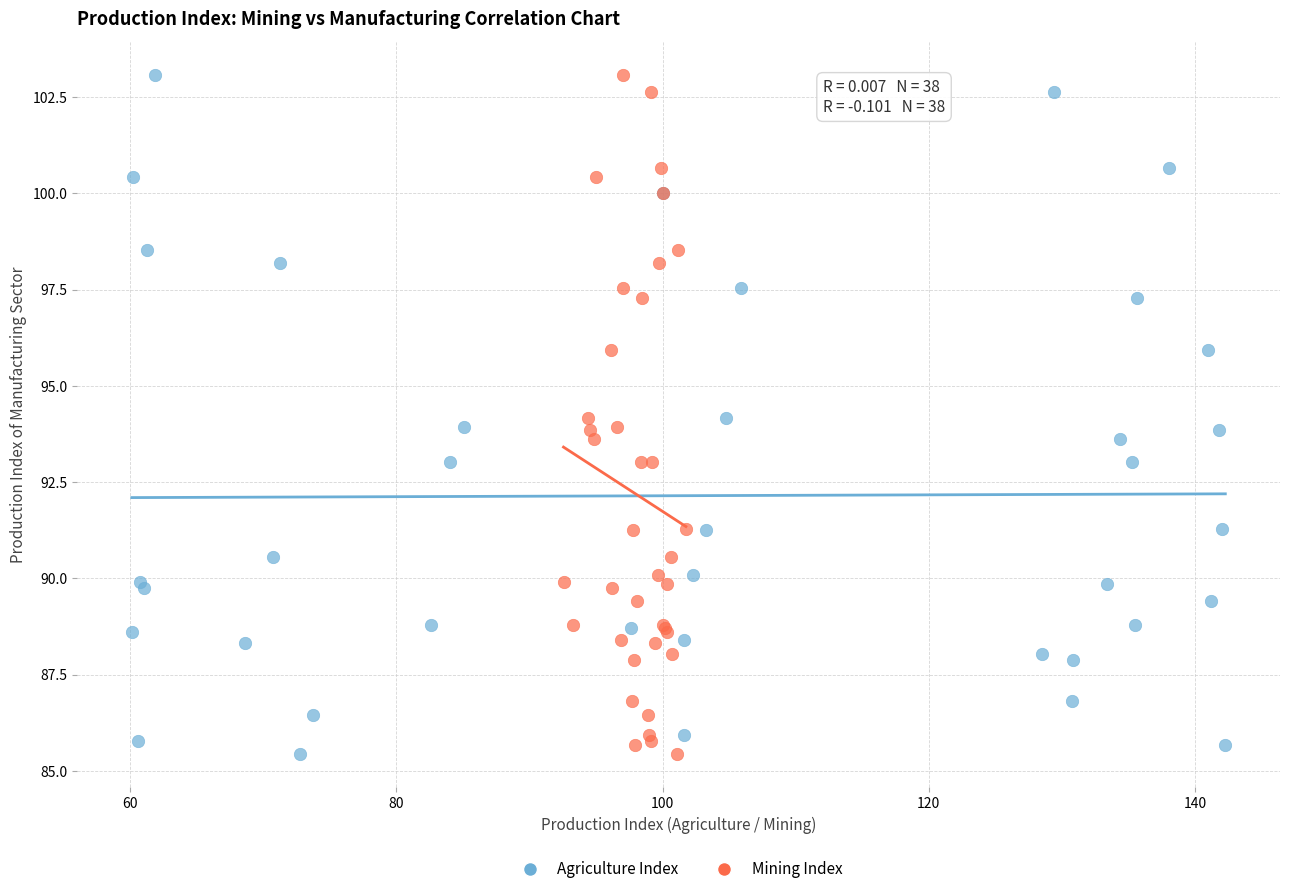

What are all the series names shown in the legend?

Agriculture Index, Mining Index